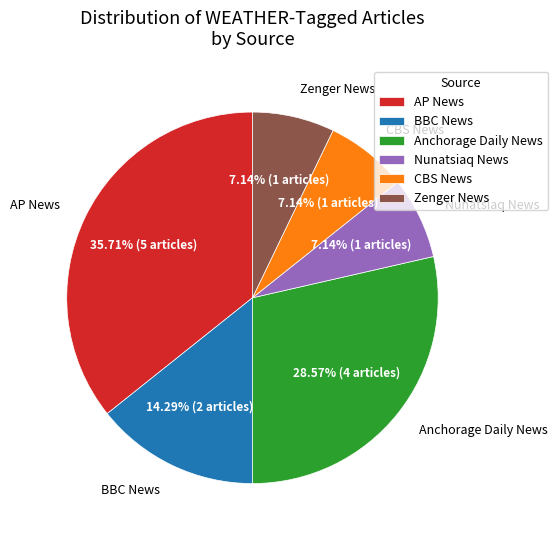

Do CBS News and Nunatsiaq News together represent more than half of the pie?

No